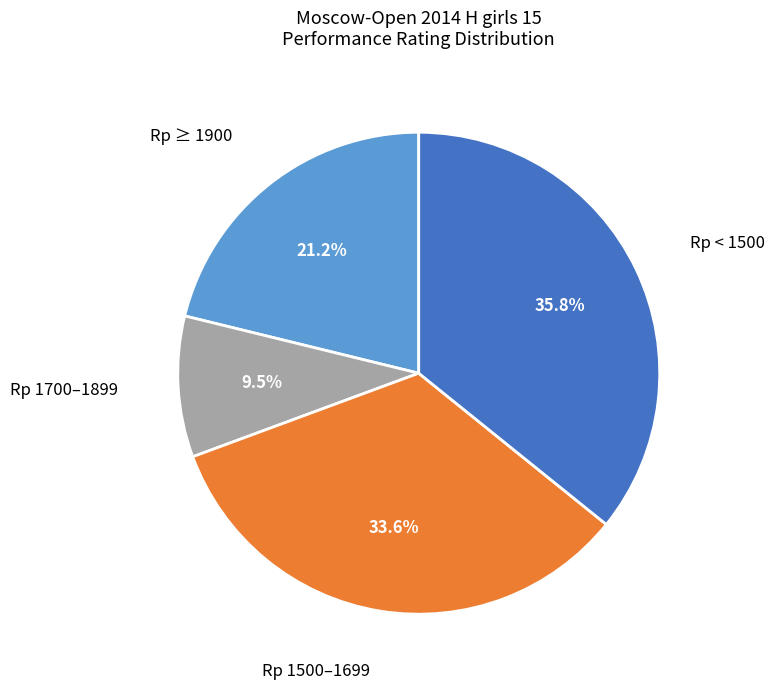

Does any single category account for the majority?

No